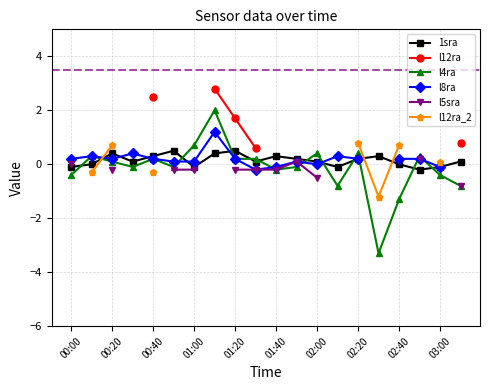

True or false: l4ra has more than 2 points higher than both neighbors.

True